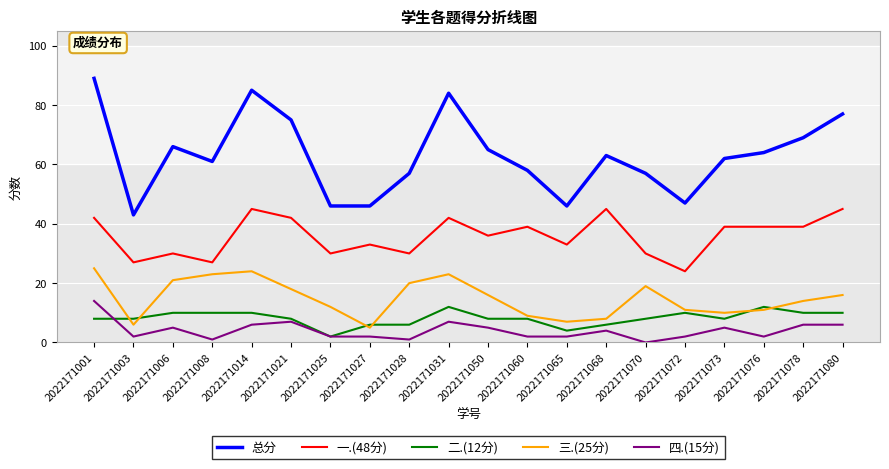

Is the value of 二.(12分) at 2022171031 greater than the value of 总分 at 2022171080?

No